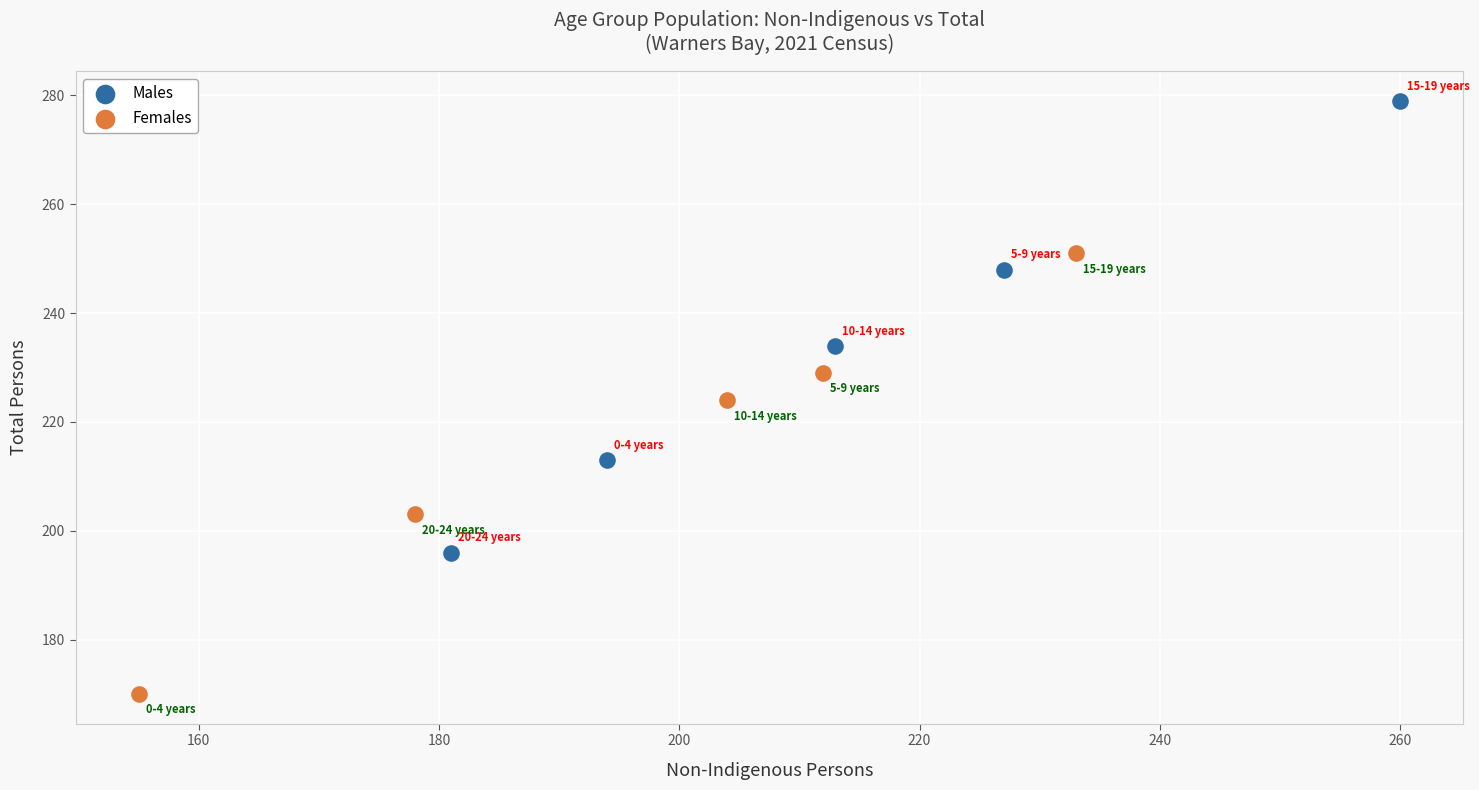

Which series has the widest spread of Y values?

Males